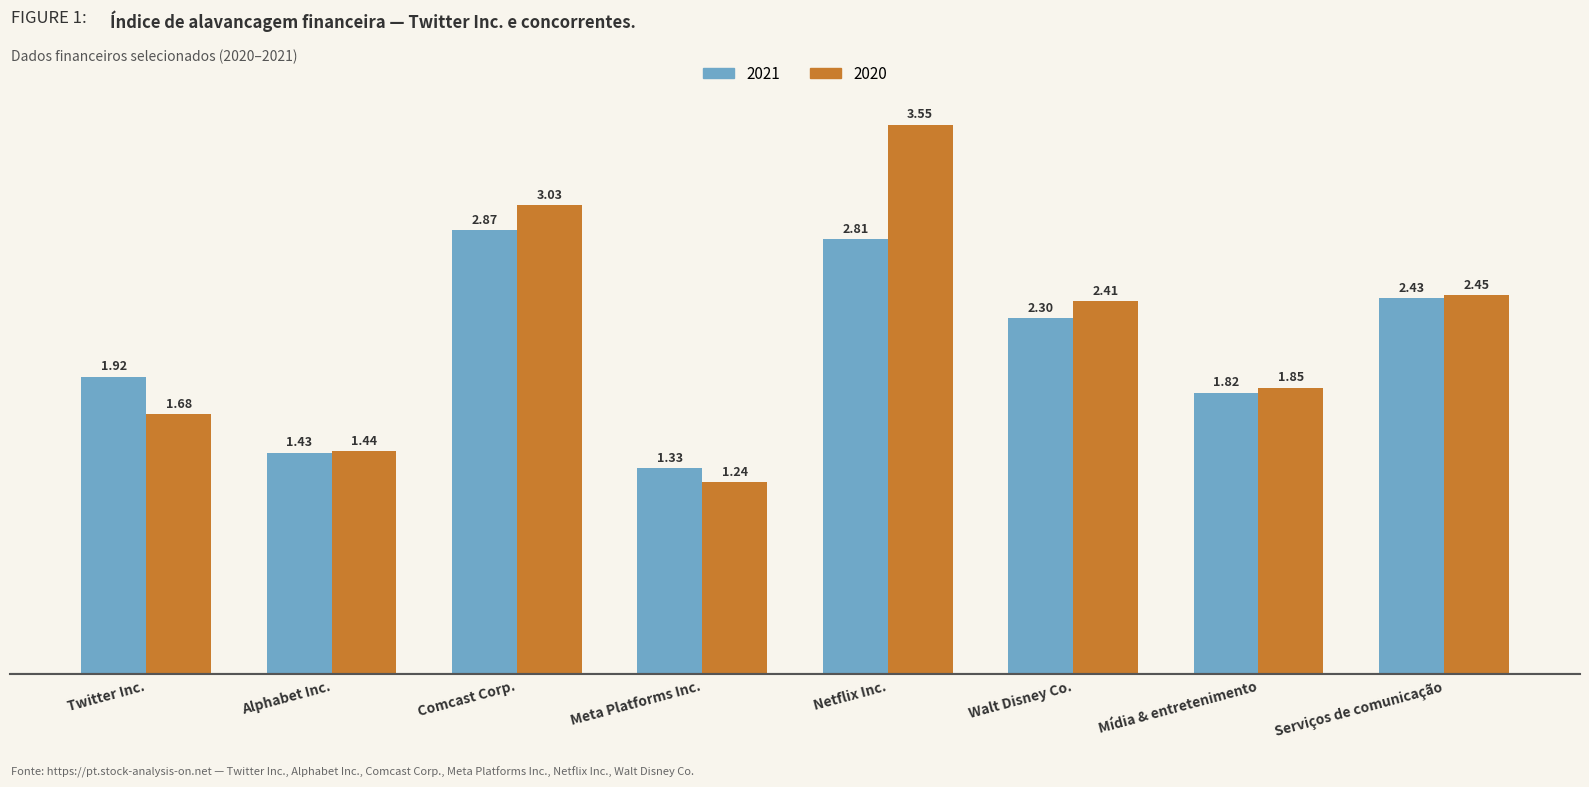

List the labels in order of 2021 value, largest first.

Comcast Corp., Netflix Inc., Serviços de comunicação, Walt Disney Co., Twitter Inc., Mídia & entretenimento, Alphabet Inc., Meta Platforms Inc.